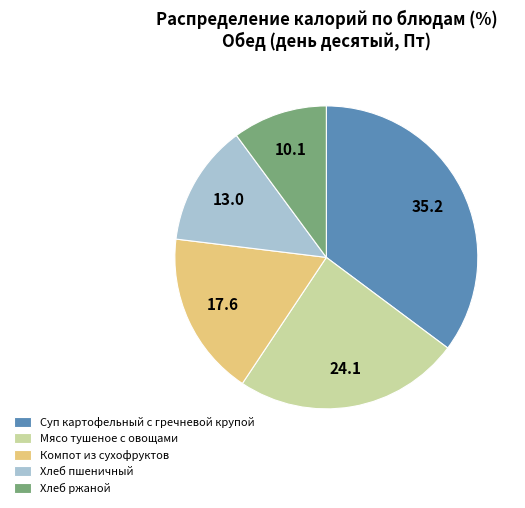

How many segments does this pie chart have?

5